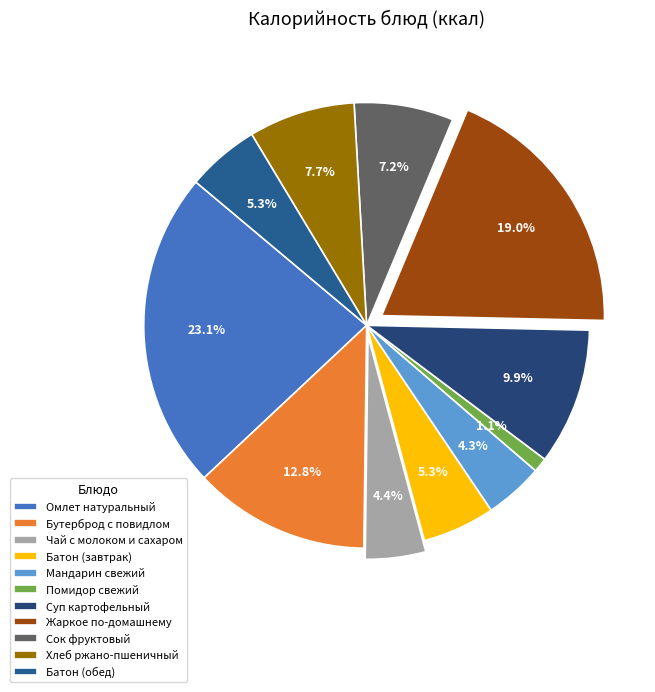

Rank the categories by value from highest to lowest.

Омлет натуральный, Жаркое по-домашнему, Бутерброд с повидлом, Суп картофельный, Хлеб ржано-пшеничный, Сок фруктовый, Батон (завтрак), Батон (обед), Чай с молоком и сахаром, Мандарин свежий, Помидор свежий